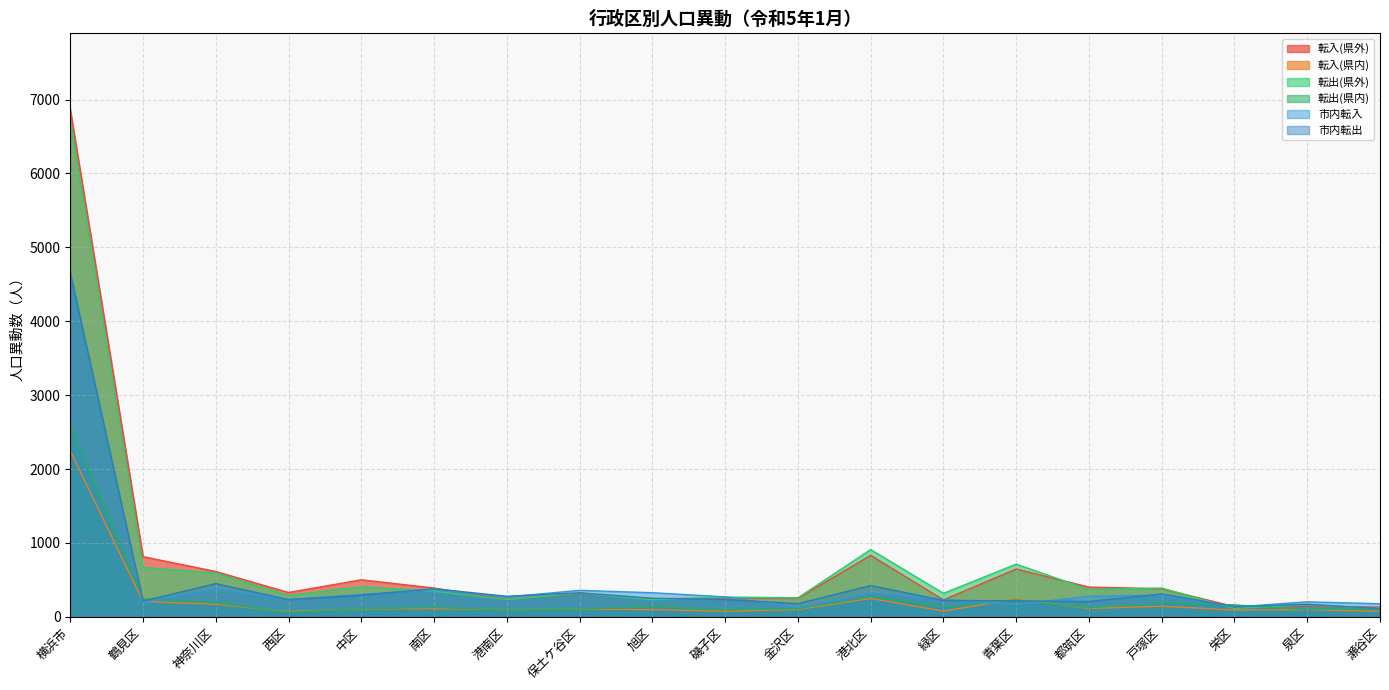

What is the sum of all 転出(県外) values?

13442